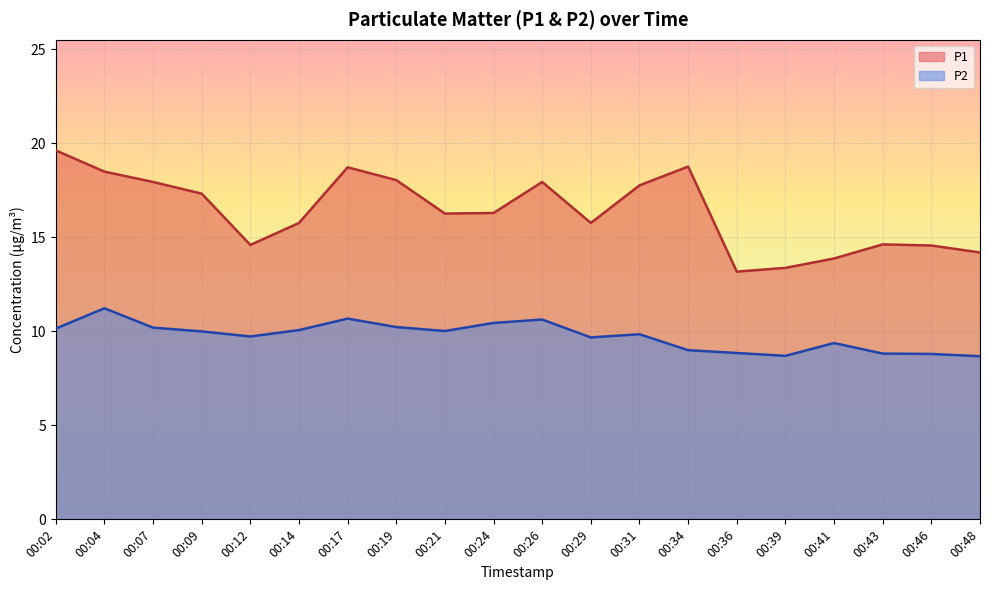

Which series has the largest range (max minus min)?

P1